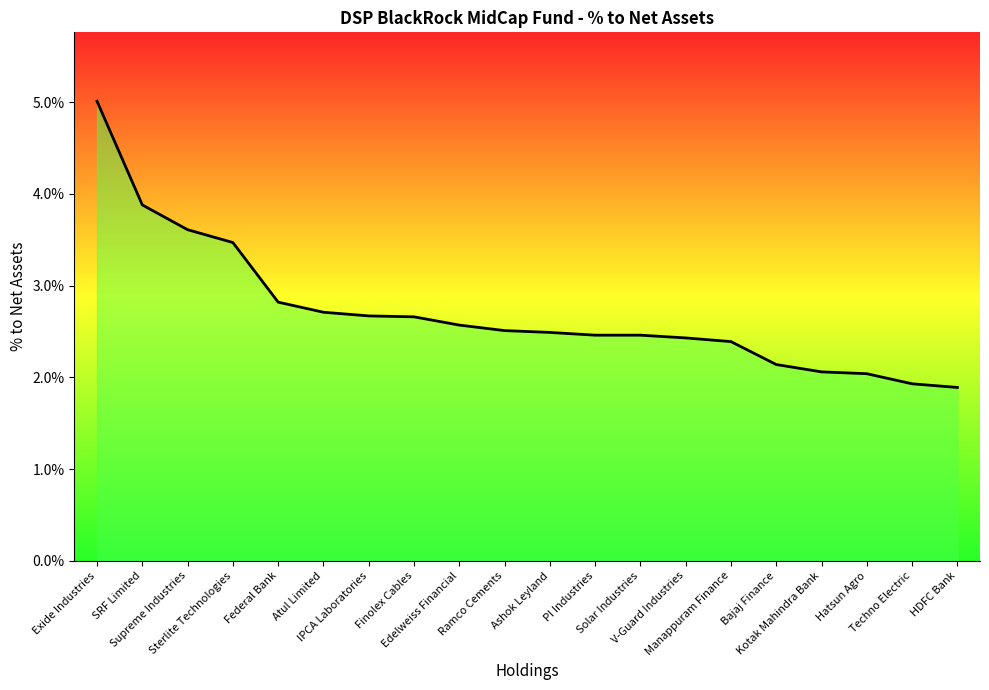

Reading right to left, extract all data points from this chart.

HDFC Bank=0.0	Techno Electric=0.0	Hatsun Agro=0.0	Kotak Mahindra Bank=0.0	Bajaj Finance=0.0	Manappuram Finance=0.0	V-Guard Industries=0.0	Solar Industries=0.0	PI Industries=0.0	Ashok Leyland=0.0	Ramco Cements=0.0	Edelweiss Financial=0.0	Finolex Cables=0.0	IPCA Laboratories=0.0	Atul Limited=0.0	Federal Bank=0.0	Sterlite Technologies=0.0	Supreme Industries=0.0	SRF Limited=0.0	Exide Industries=0.1